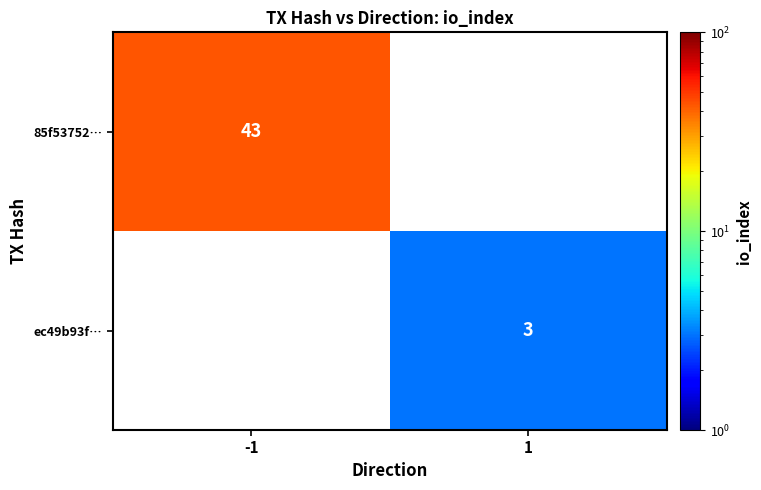

Is it true that ec49b93f… equals 3 at 1?

True